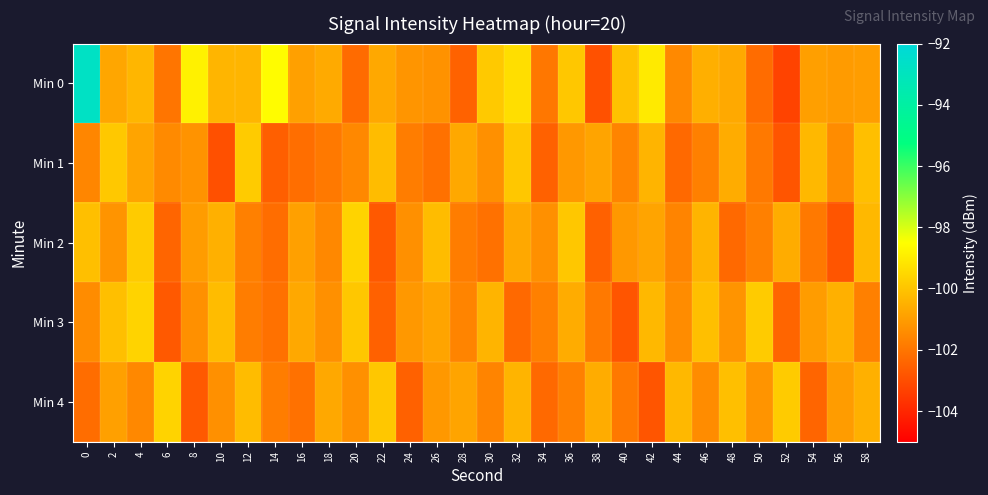

List the series in order of their peak value, highest first.

Min 0, Min 2, Min 3, Min 4, Min 1